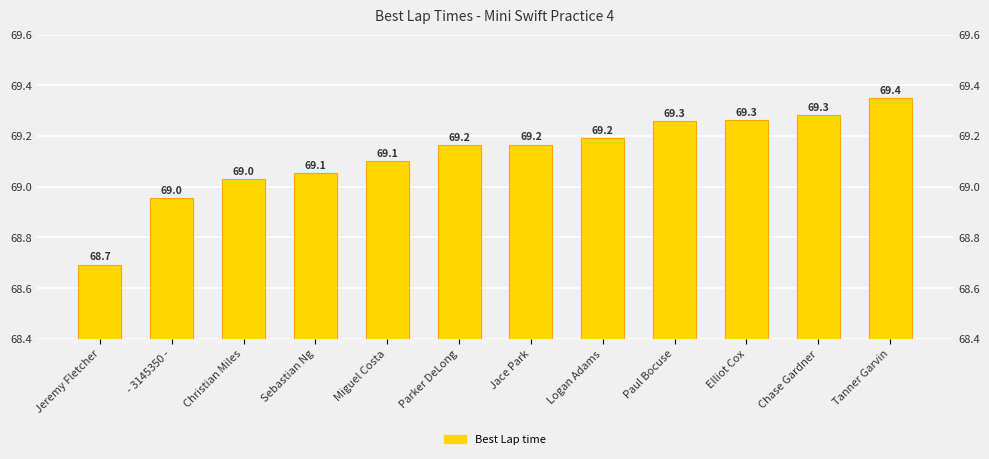

Approximately how many times larger is the value at Tanner Garvin compared to Christian Miles?

1.0